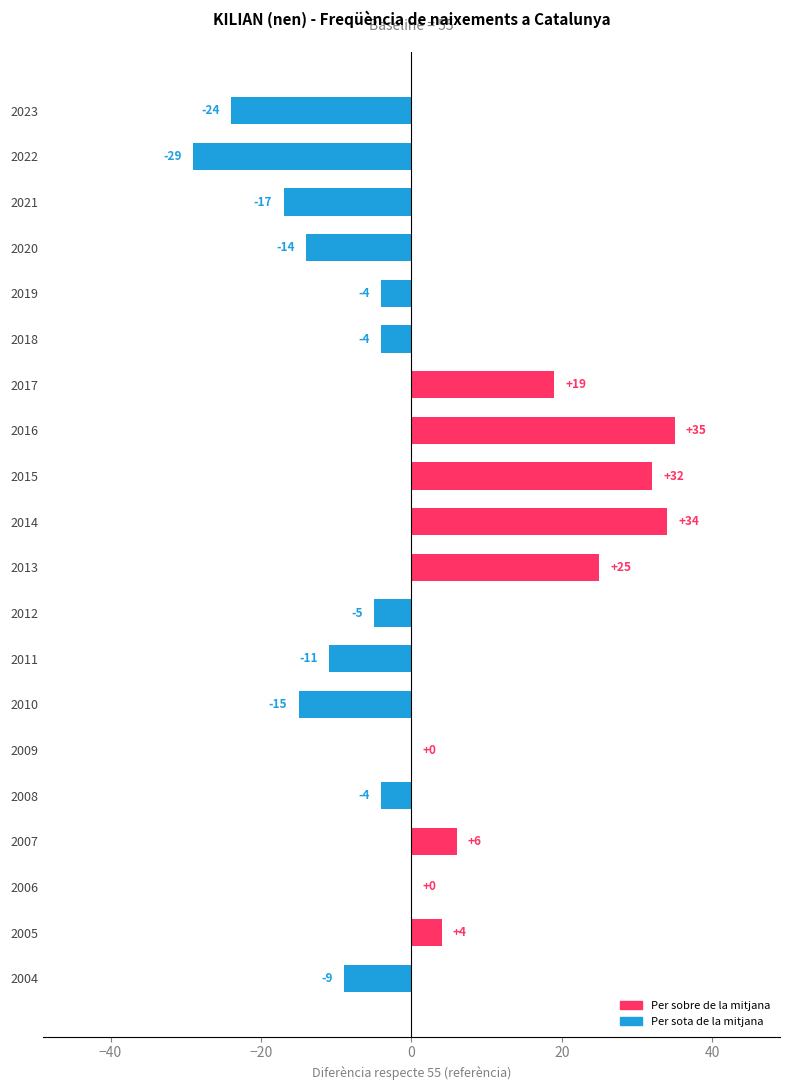

The chart shows a value of -17 at 2021. True or false?

True